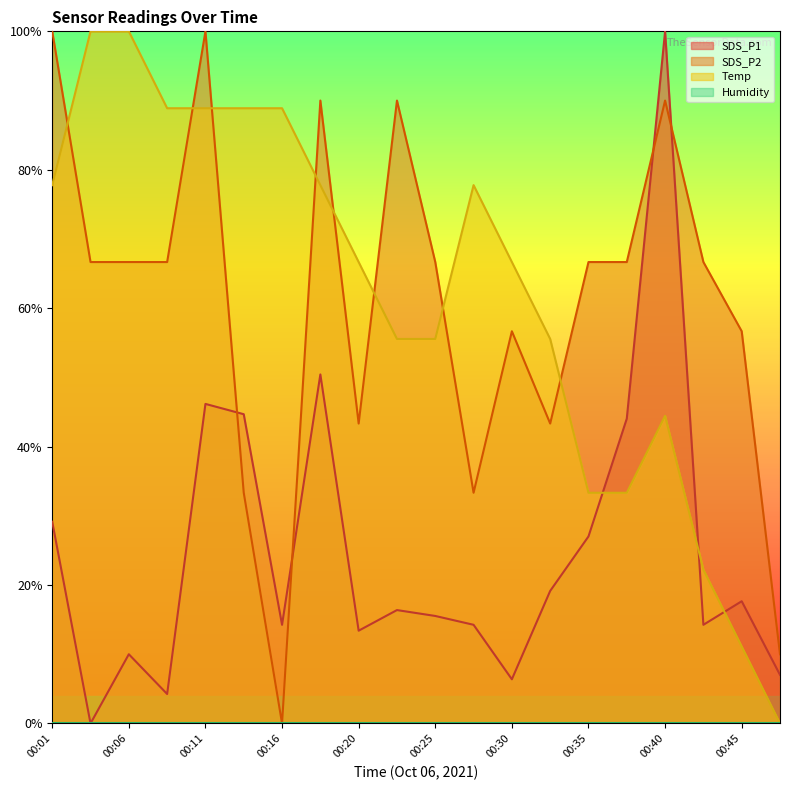

Reading left to right, extract all data points from this chart.

SDS_P1: 00:01=0.3	00:03=0.0	00:06=0.1	00:08=0.0	00:11=0.5	00:13=0.4	00:16=0.1	00:18=0.5	00:20=0.1	00:23=0.2	00:25=0.2	00:28=0.1	00:30=0.1	00:33=0.2	00:35=0.3	00:38=0.4	00:40=1.0	00:43=0.1	00:45=0.2	00:47=0.1
SDS_P2: 00:01=1.0	00:03=0.7	00:06=0.7	00:08=0.7	00:11=1.0	00:13=0.3	00:16=0.0	00:18=0.9	00:20=0.4	00:23=0.9	00:25=0.7	00:28=0.3	00:30=0.6	00:33=0.4	00:35=0.7	00:38=0.7	00:40=0.9	00:43=0.7	00:45=0.6	00:47=0.1
Temp: 00:01=0.8	00:03=1.0	00:06=1.0	00:08=0.9	00:11=0.9	00:13=0.9	00:16=0.9	00:18=0.8	00:20=0.7	00:23=0.6	00:25=0.6	00:28=0.8	00:30=0.7	00:33=0.6	00:35=0.3	00:38=0.3	00:40=0.4	00:43=0.2	00:45=0.1	00:47=0.0